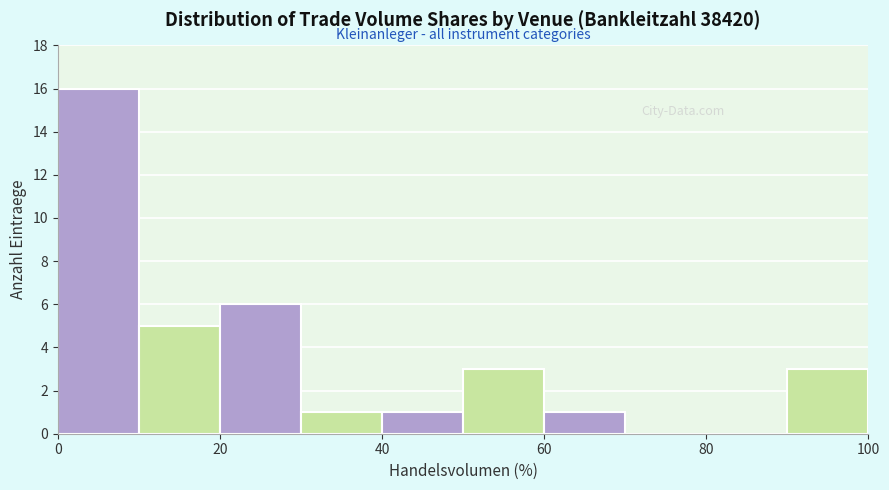

How tall is the bar that spans 50 to 60 on the x-axis? The values are not printed on the chart, so give them approximately, as read against the axis.

3